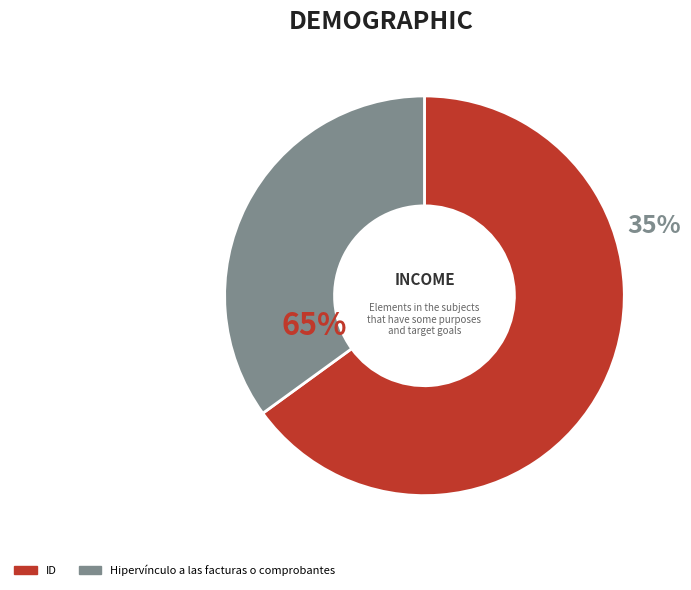

What is the total percentage of Hipervínculo a las facturas o comprobantes and ID?

100.0%